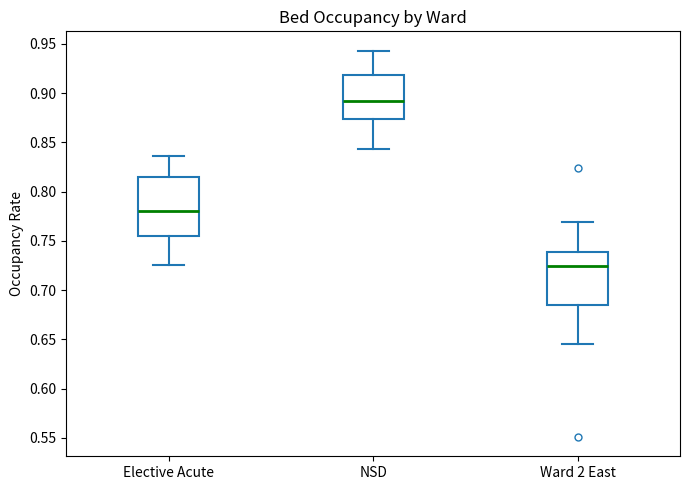

Which box has the lowest median line?

Ward 2 East